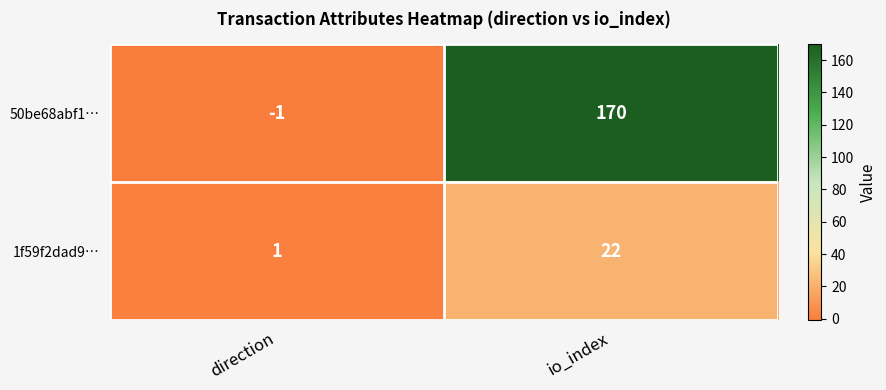

Rank the series at direction from lowest to highest value.

50be68abf1…, 1f59f2dad9…